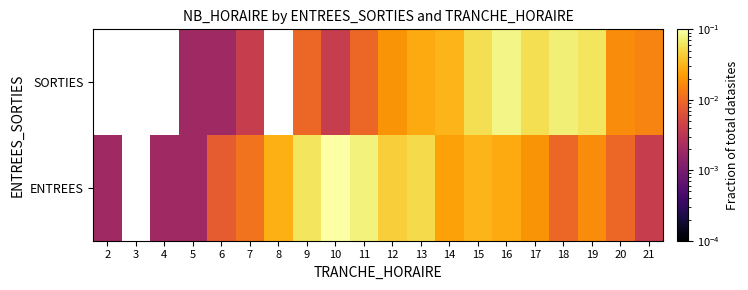

Reading right to left, extract all data points from this chart.

ENTREES: 21=0.0	20=0.0	19=0.0	18=0.0	17=0.0	16=0.0	15=0.0	14=0.0	13=0.1	12=0.0	11=0.1	10=0.1	9=0.1	8=0.0	7=0.0	6=0.0	5=0.0	4=0.0	3=0.0	2=0.0
SORTIES: 21=0.0	20=0.0	19=0.1	18=0.1	17=0.1	16=0.1	15=0.1	14=0.0	13=0.0	12=0.0	11=0.0	10=0.0	9=0.0	8=0.0	7=0.0	6=0.0	5=0.0	4=0.0	3=0.0	2=0.0